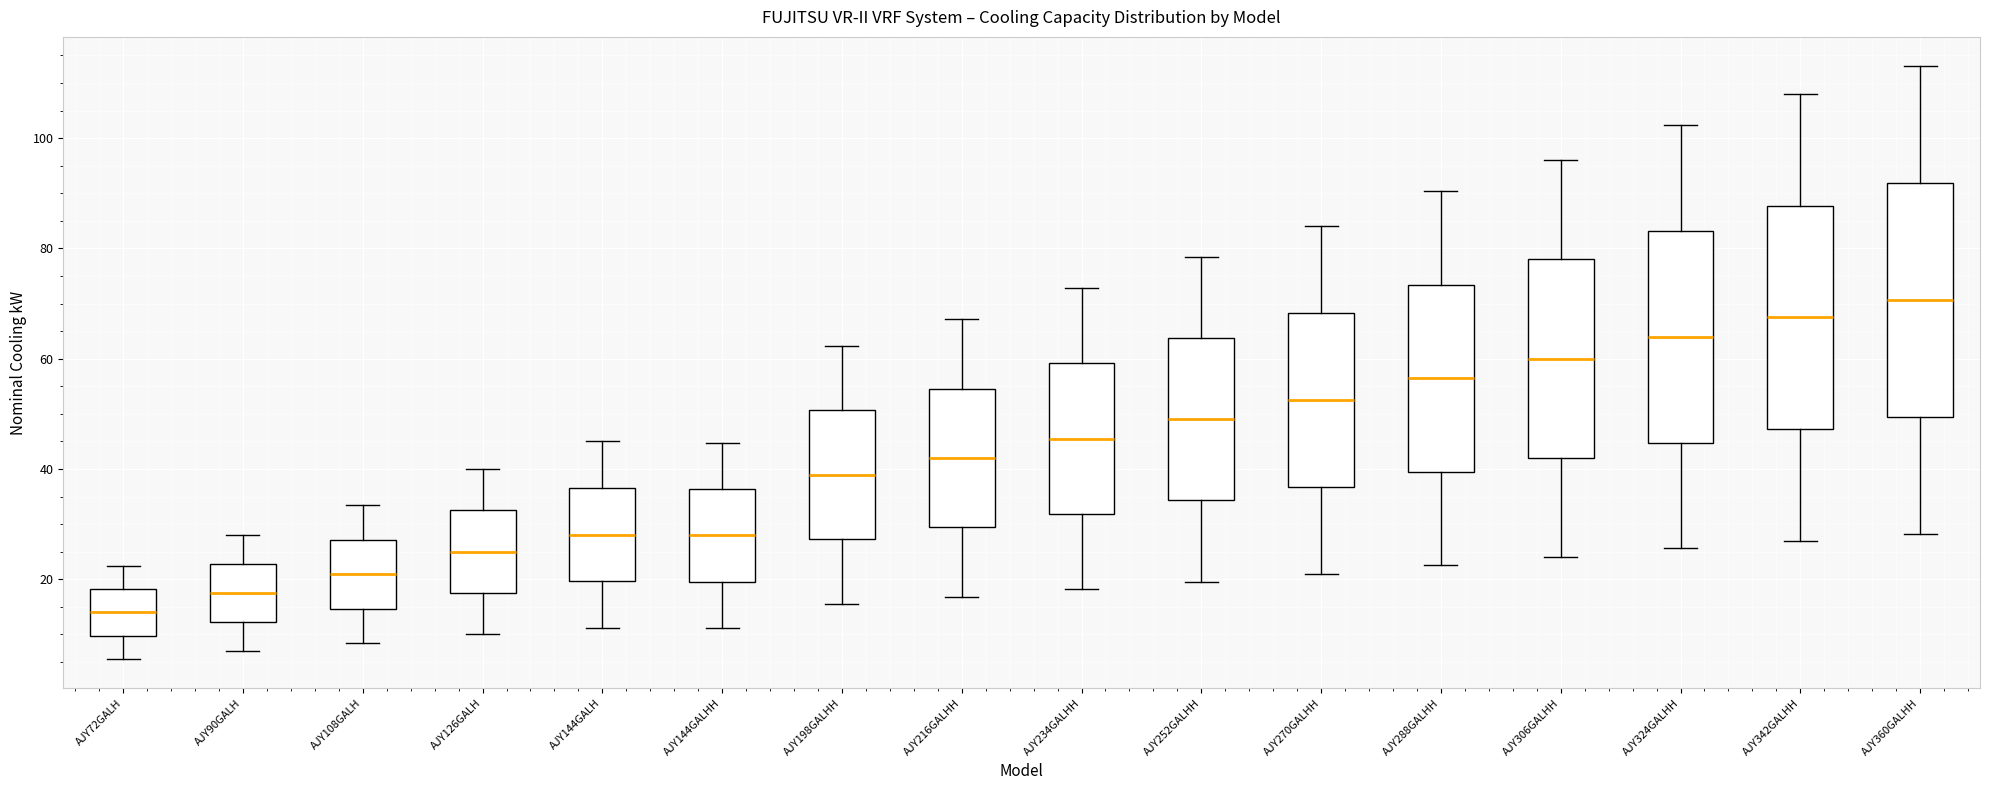

Reading left to right, transcribe this box plot: for each box, give where its median line is, the range the box spans, and where its two whiskers end, as read against the y-axis. The values are not printed on the chart, so give them approximately, as read against the axis.

AJY72GALH: median 14, box 10 to 18, whiskers 6 to 22
AJY90GALH: median 18, box 12 to 22, whiskers 8 to 28
AJY108GALH: median 20, box 14 to 28, whiskers 8 to 34
AJY126GALH: median 26, box 18 to 32, whiskers 10 to 40
AJY144GALH: median 28, box 20 to 36, whiskers 12 to 46
AJY144GALHH: median 28, box 20 to 36, whiskers 12 to 44
AJY198GALHH: median 40, box 28 to 50, whiskers 16 to 62
AJY216GALHH: median 42, box 30 to 54, whiskers 16 to 68
AJY234GALHH: median 46, box 32 to 60, whiskers 18 to 72
AJY252GALHH: median 50, box 34 to 64, whiskers 20 to 78
AJY270GALHH: median 52, box 36 to 68, whiskers 22 to 84
AJY288GALHH: median 56, box 40 to 74, whiskers 22 to 90
AJY306GALHH: median 60, box 42 to 78, whiskers 24 to 96
AJY324GALHH: median 64, box 44 to 84, whiskers 26 to 102
AJY342GALHH: median 68, box 48 to 88, whiskers 28 to 108
AJY360GALHH: median 70, box 50 to 92, whiskers 28 to 114